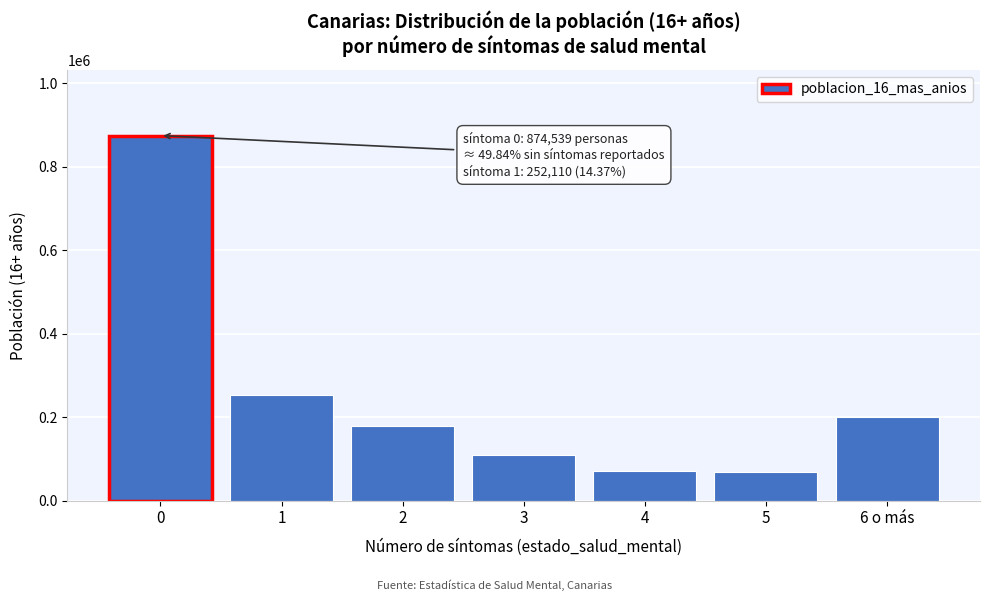

What is the smallest value displayed?

69603